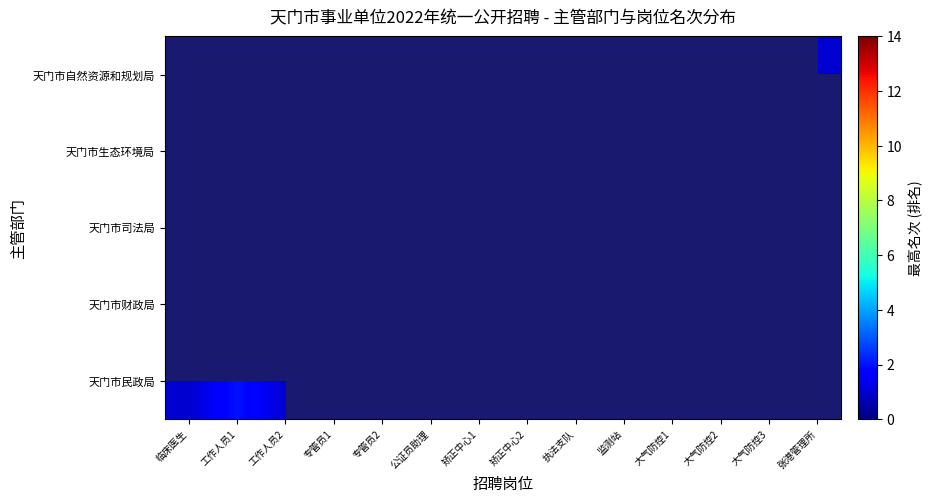

How many series are shown in this chart?

5